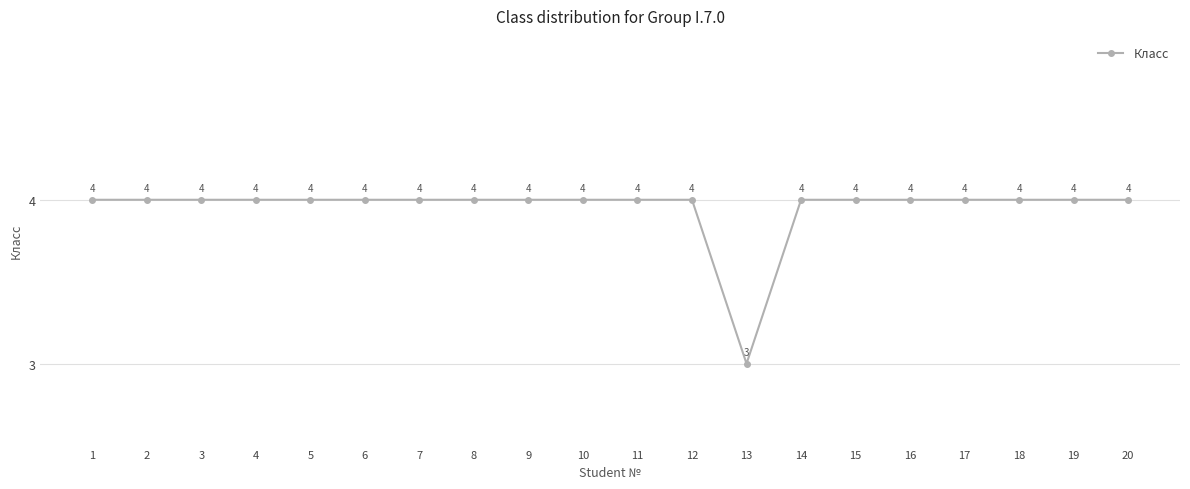

Approximately how many times larger is the value at 12 compared to 13?

1.3